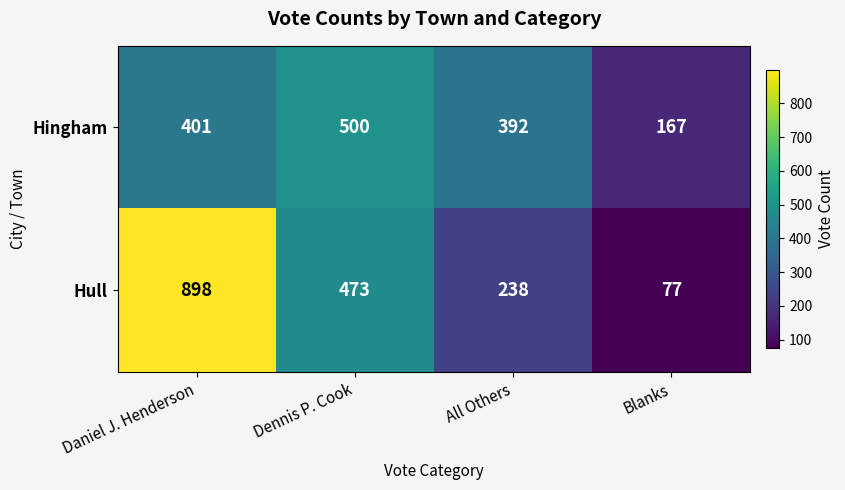

The Hingham series shows 59 at Blanks. True or false?

False